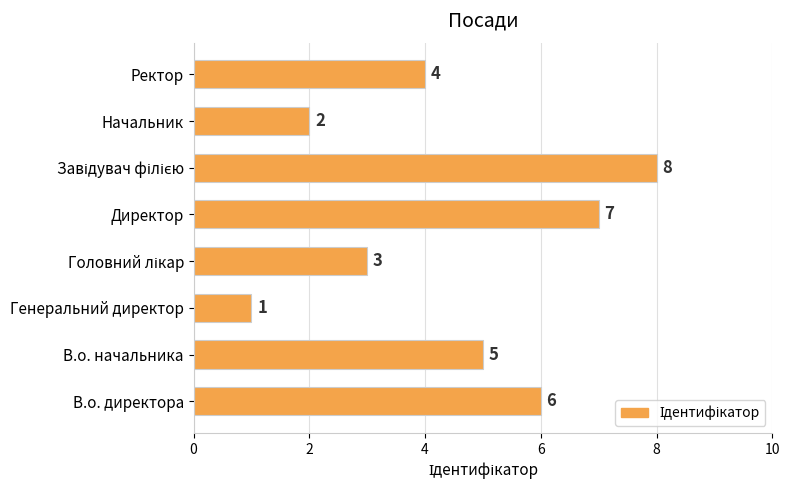

What is the difference between the second highest and minimum values?

6